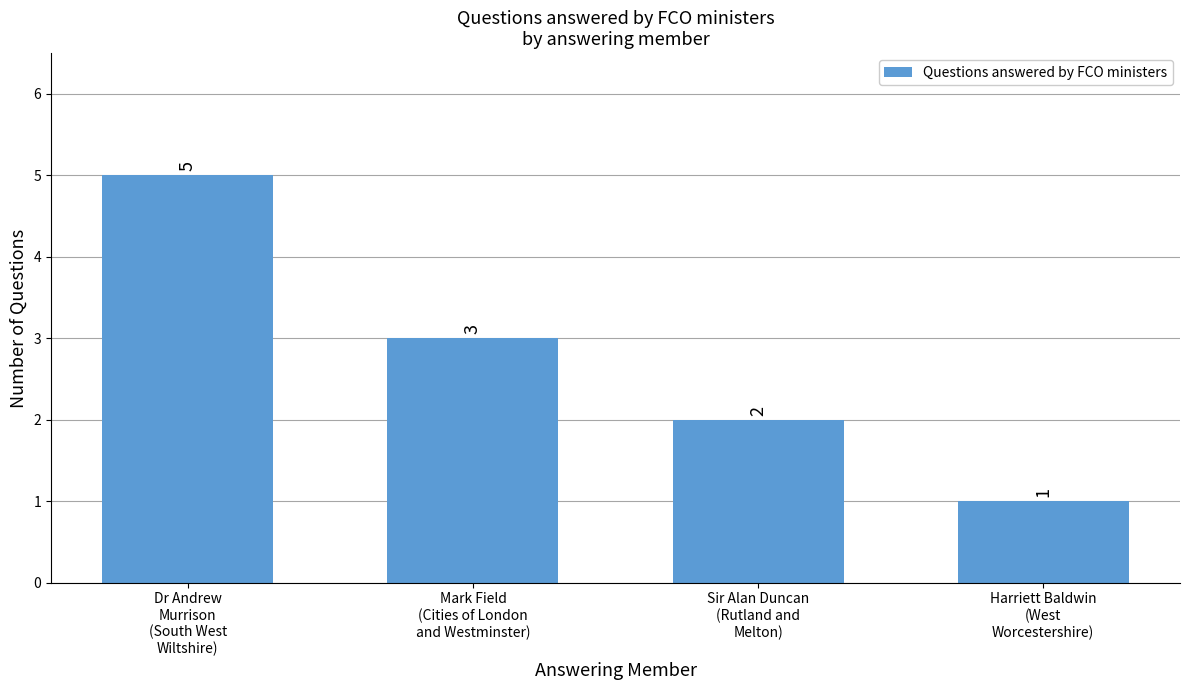

What is the maximum value shown in the chart?

5